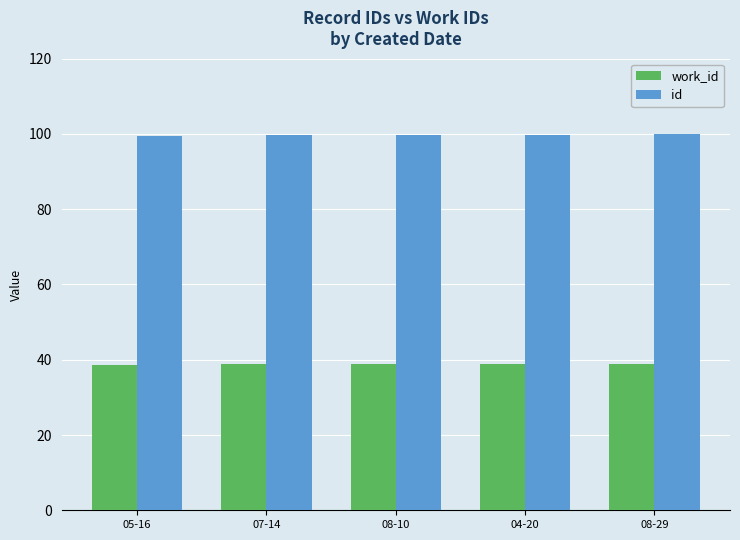

Count the number of categories in the chart.

5